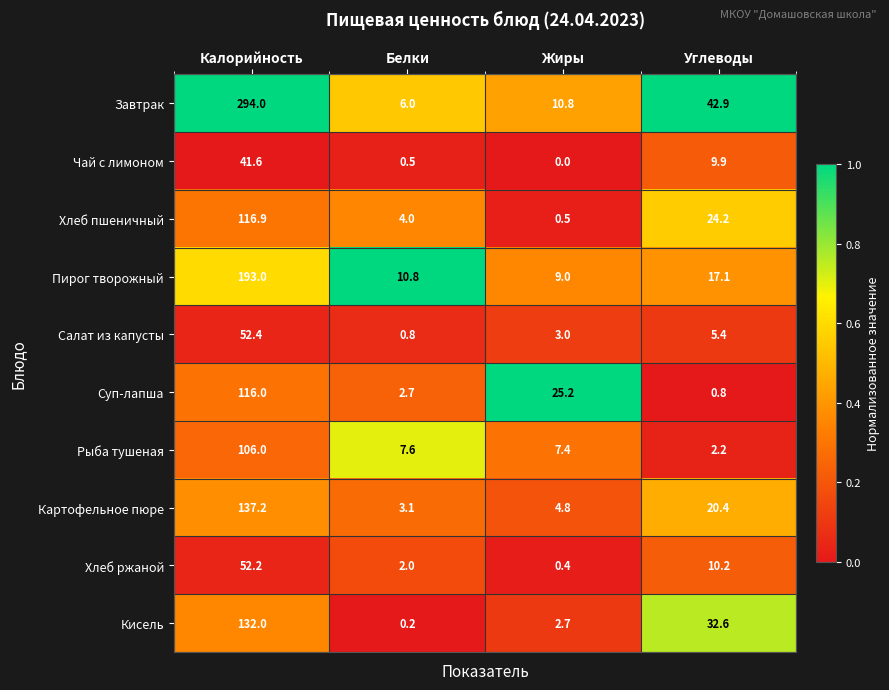

Rank the series by their maximum value, from highest to lowest.

Завтрак, Пирог творожный, Картофельное пюре, Кисель, Хлеб пшеничный, Суп-лапша, Рыба тушеная, Салат из капусты, Хлеб ржаной, Чай с лимоном